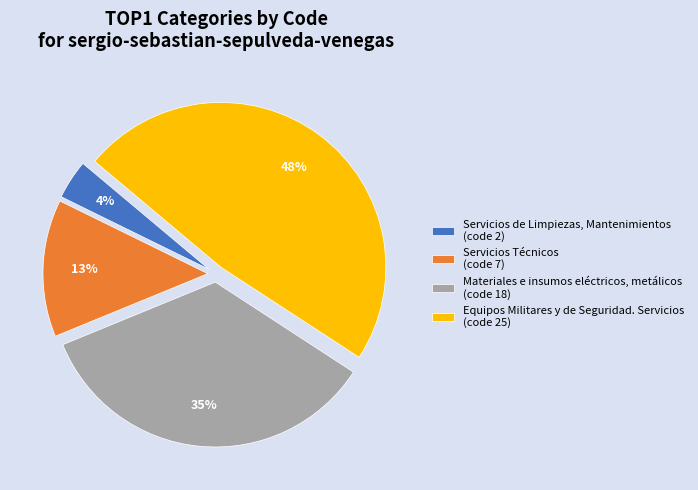

To the nearest percent, what percentage of the pie is Servicios de Limpiezas, Mantenimientos?

4%